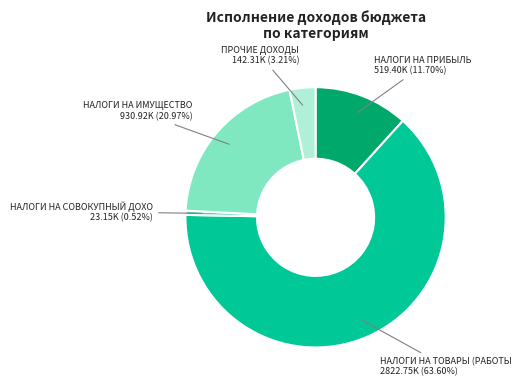

Is there any slice that represents more than half of the pie?

Yes